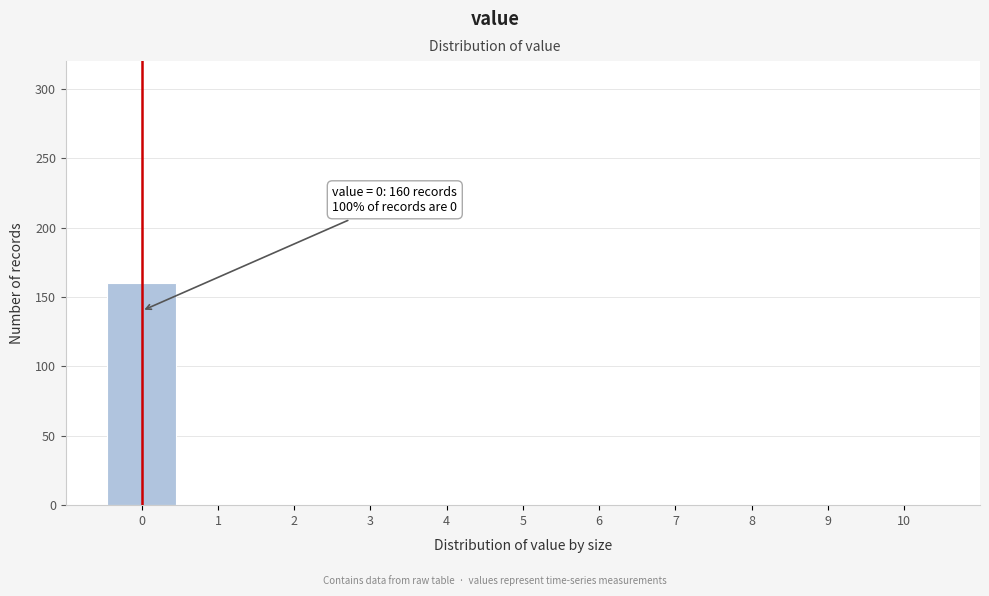

Reading left to right, extract all data points from this chart.

0=160	1=0	2=0	3=0	4=0	5=0	6=0	7=0	8=0	9=0	10=0